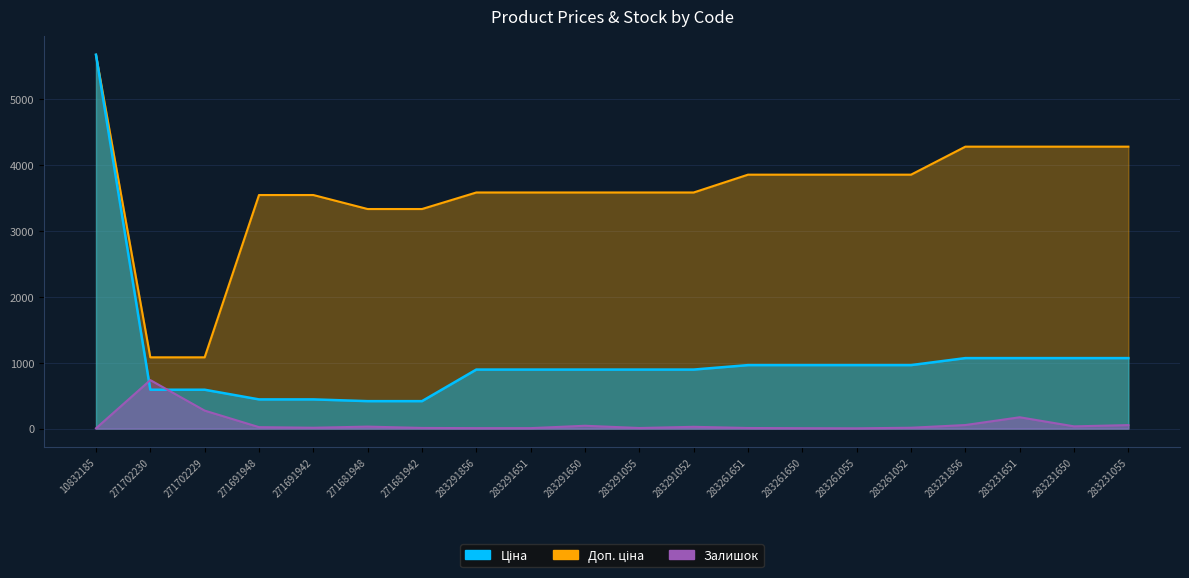

How many values in the Доп. ціна series exceed 3583?

14